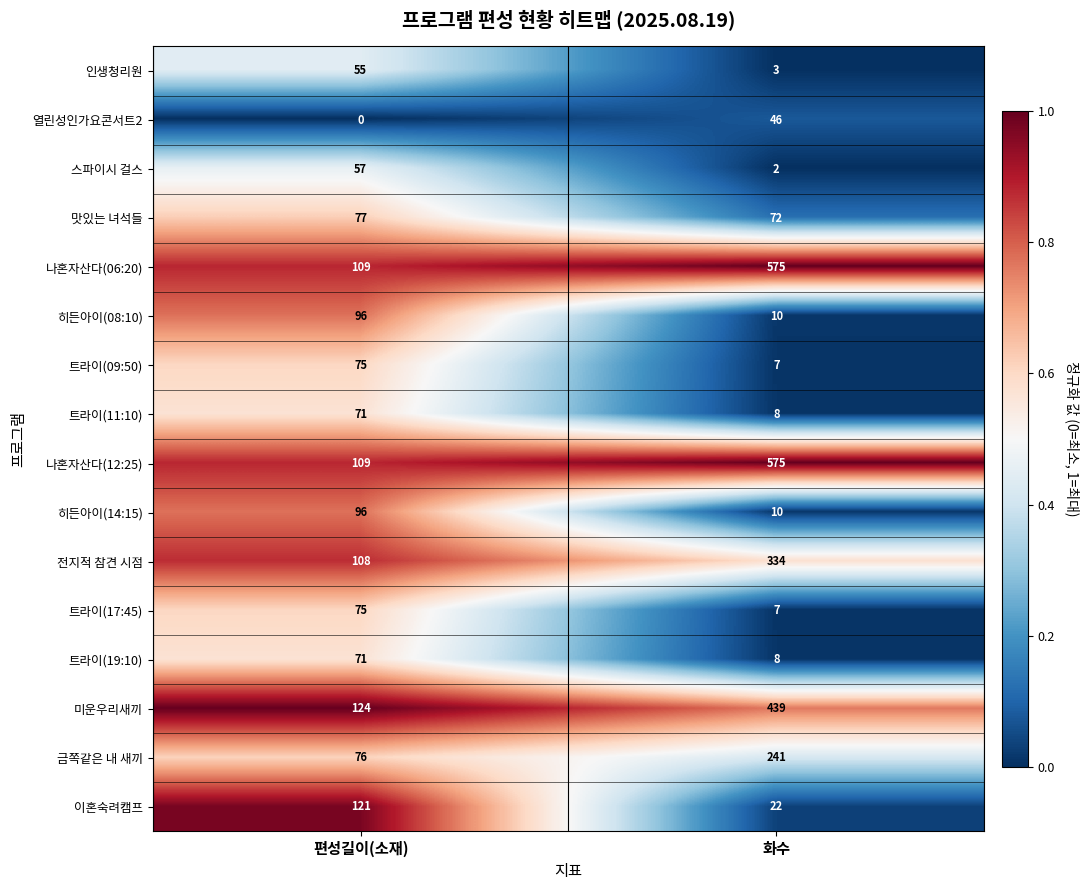

The 전지적 참견 시점 series shows 191 at 화수. True or false?

False